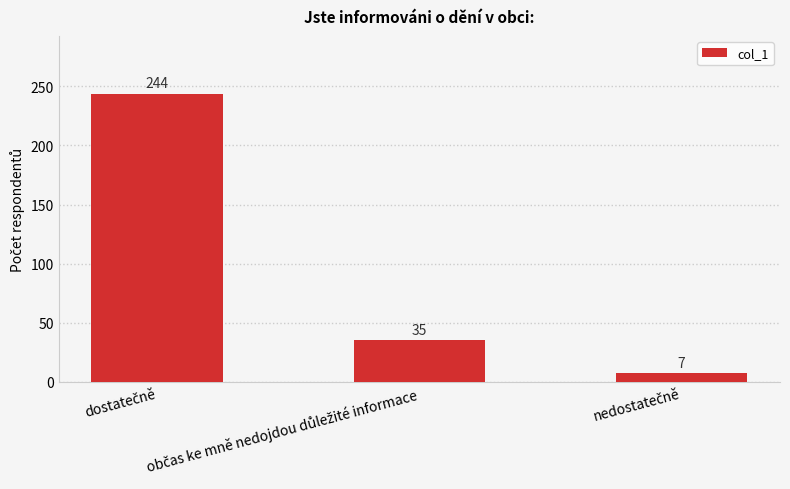

Count the number of categories in the chart.

3